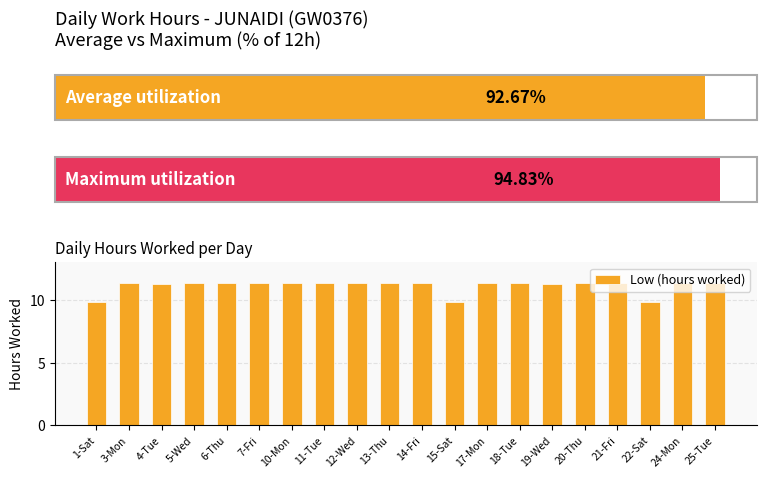

Is it true that the value at 4-Tue is 7.4?

False